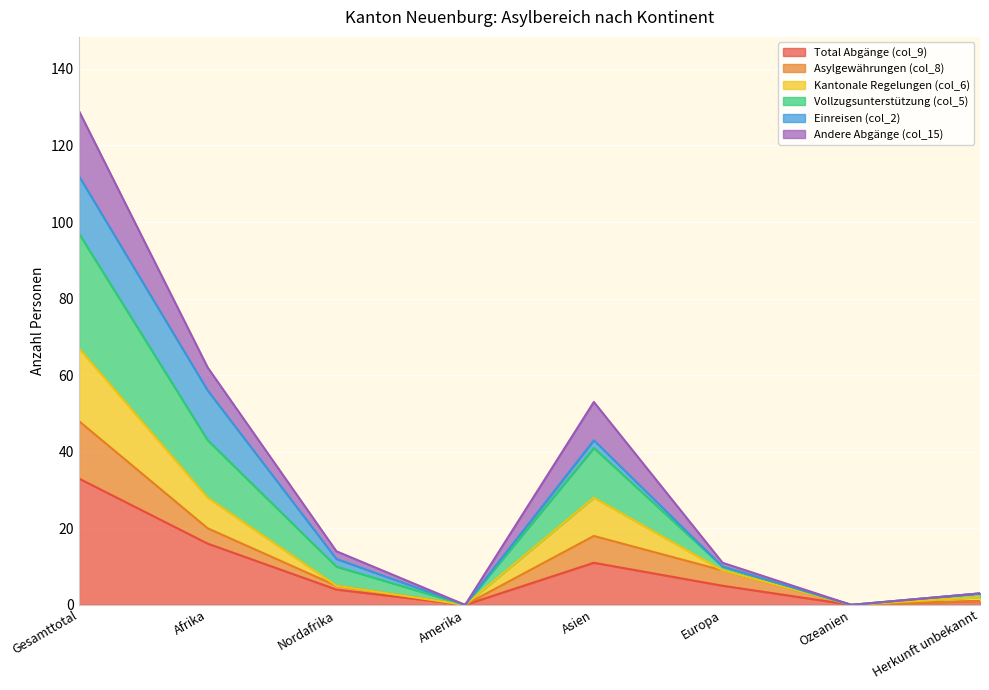

The value of Total Abgänge (col_9) at Ozeanien is 11. True or false?

False